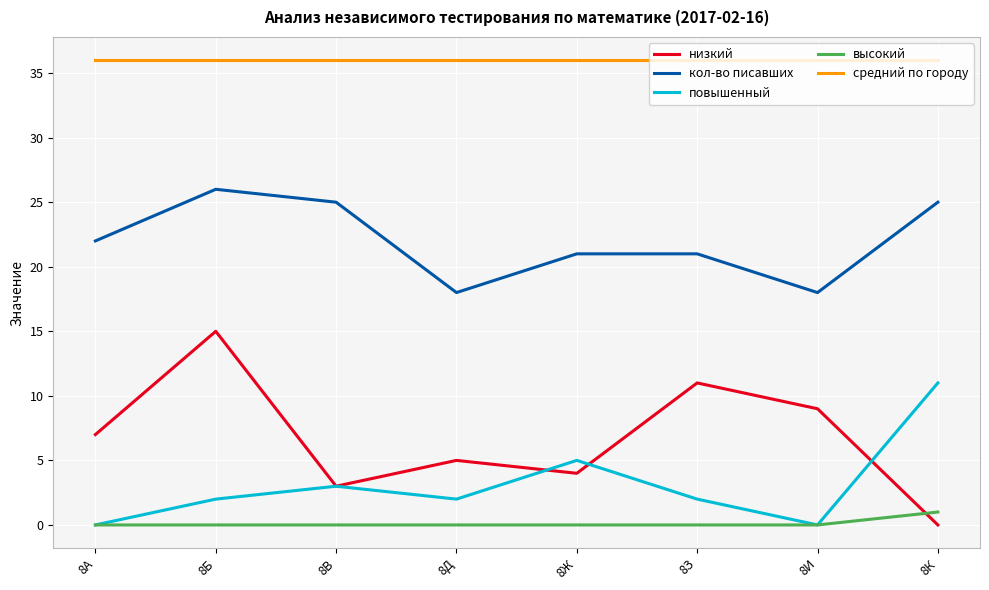

Reading right to left, what are all the values shown in this chart?

низкий: 0	9	11	4	5	3	15	7
кол-во писавших: 25	18	21	21	18	25	26	22
повышенный: 11	0	2	5	2	3	2	0
высокий: 1	0	0	0	0	0	0	0
средний по городу: 36	36	36	36	36	36	36	36